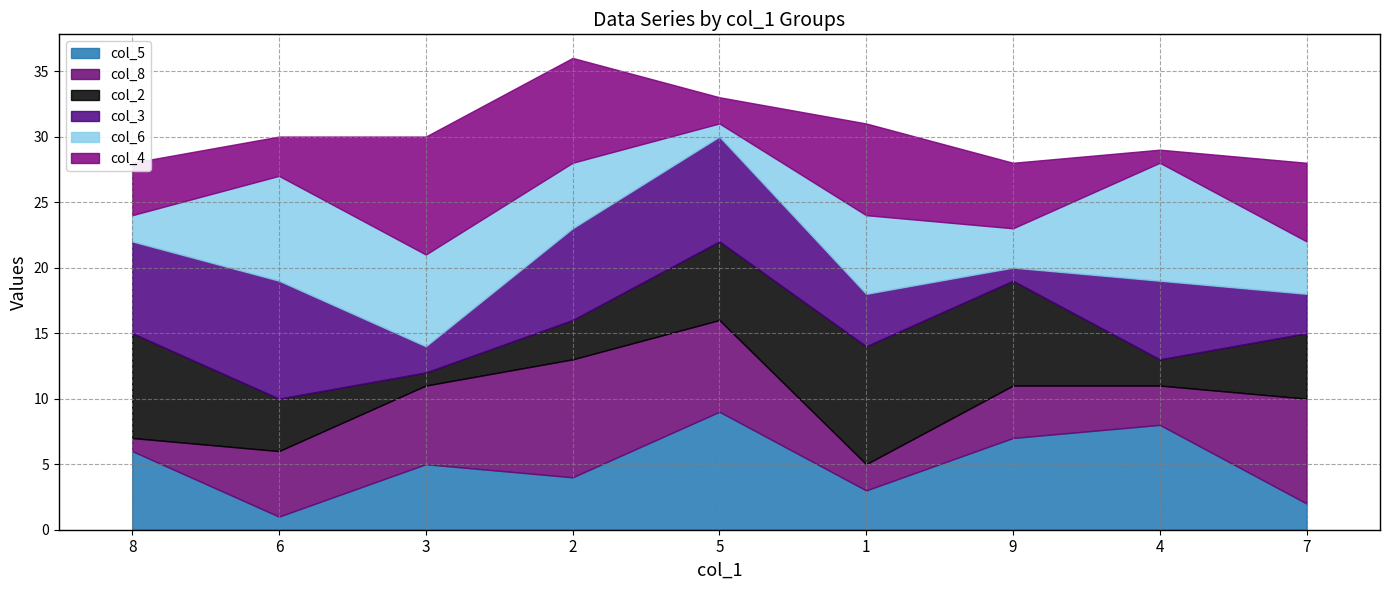

What is the value of the col_3 point at the 5th from the left?

8